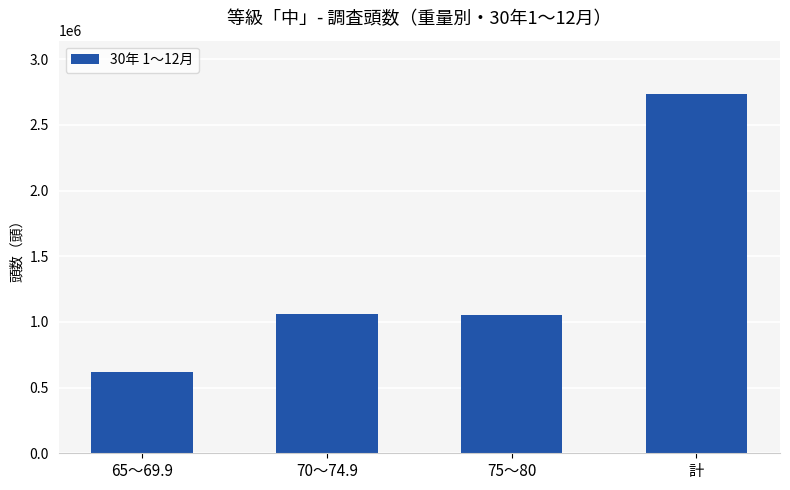

What is the minimum value shown in the chart?

619107